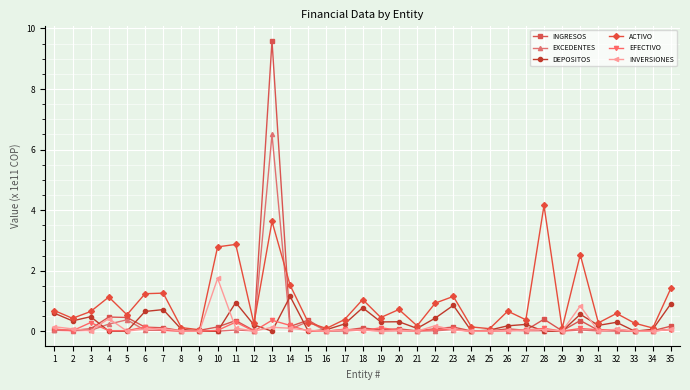

Which series changed the most between 17 and 18?

ACTIVO